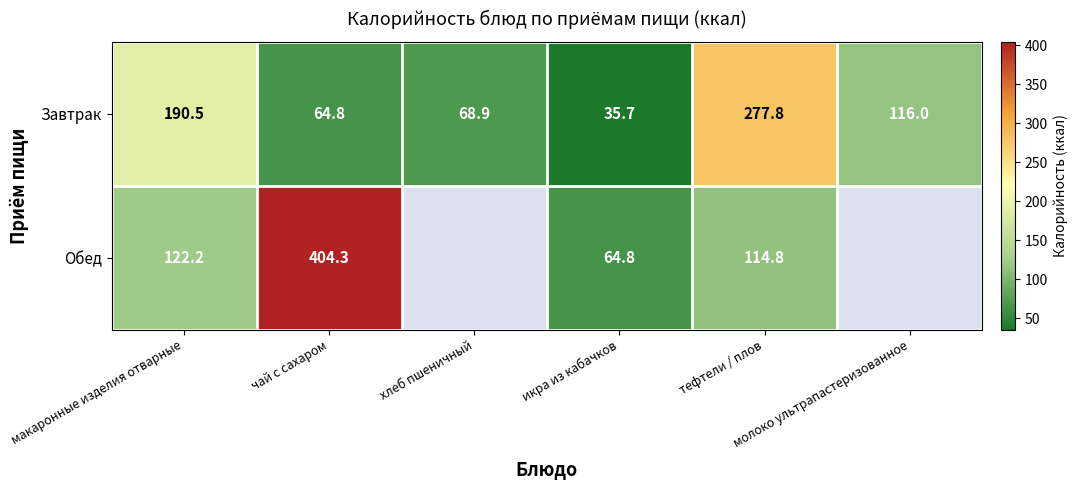

How many data points in Завтрак are less than 116?

3